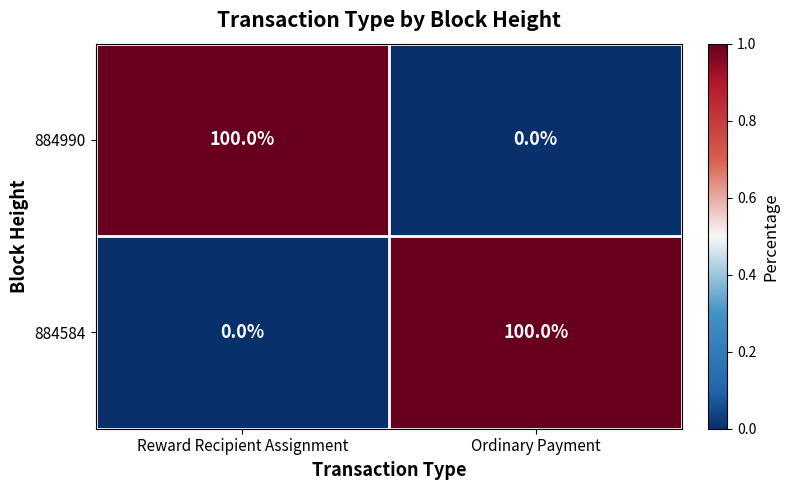

Reading right to left, list all the values displayed in this chart.

884990: 0	100
884584: 100	0